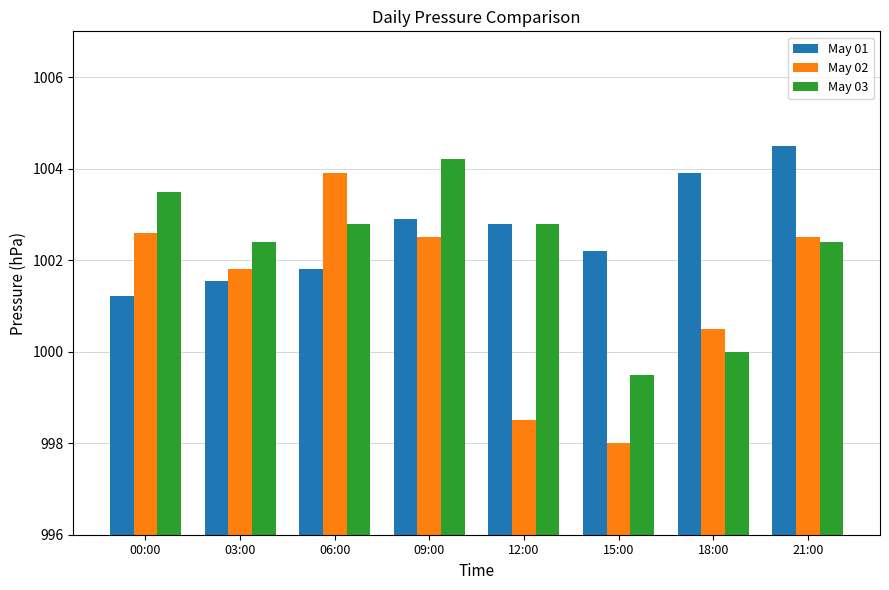

What is the difference between the May 02 values at 15:00 and 06:00?

5.9